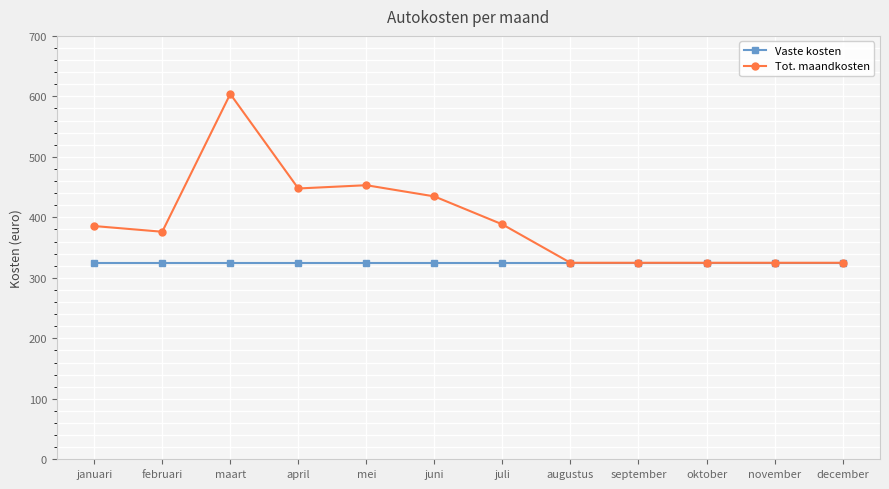

What is the value of the Tot. maandkosten point at the 7th from the left?

388.3